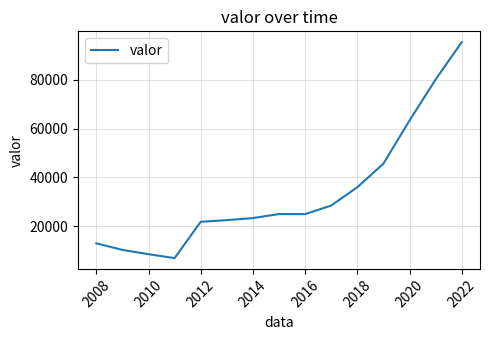

What is the difference between the maximum and minimum values?

88429